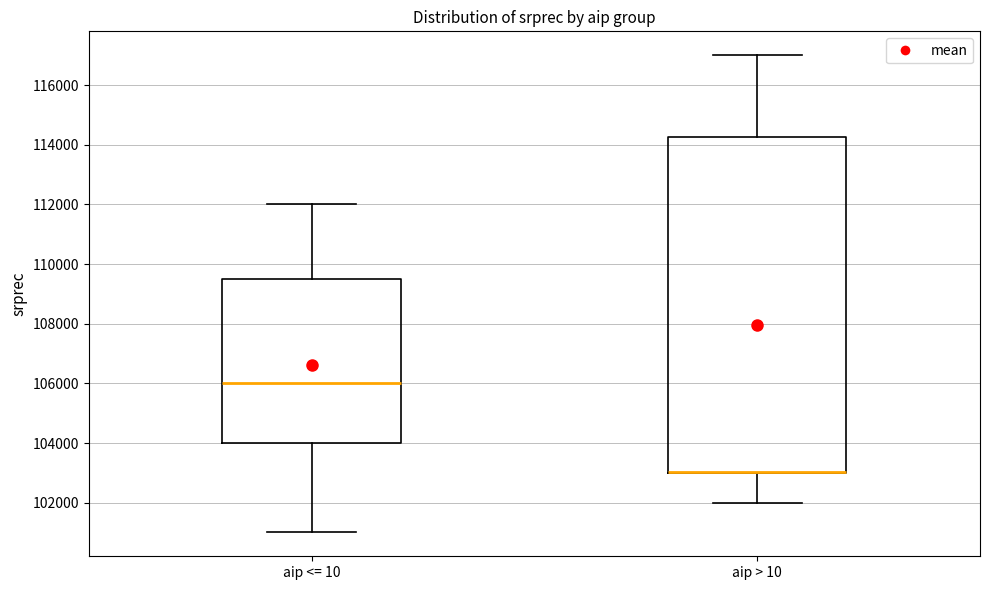

Where does the lower whisker of the box for aip > 10 end on the y-axis? The values are not printed on the chart, so give them approximately, as read against the axis.

102000